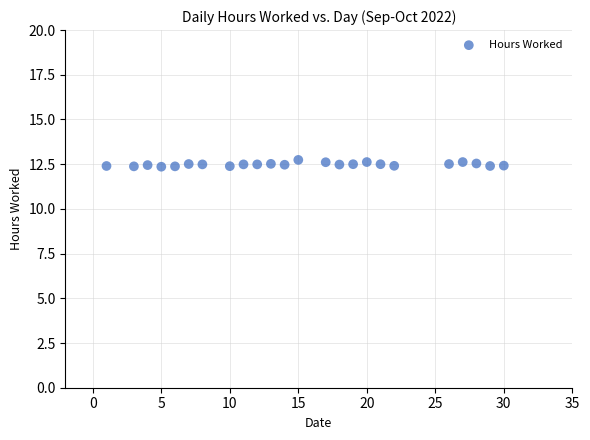

What is the range of Y values (max minus min)?

0.4